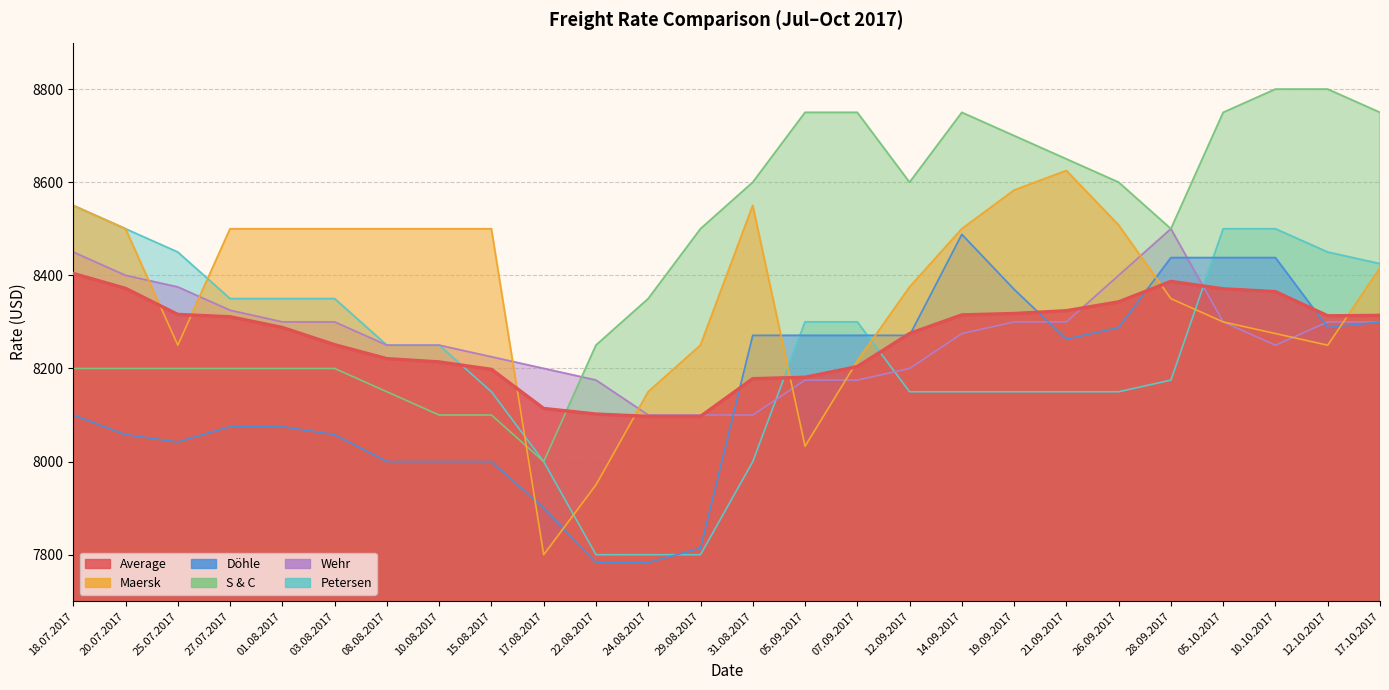

At how many categories does at least one series exceed 8384?

23